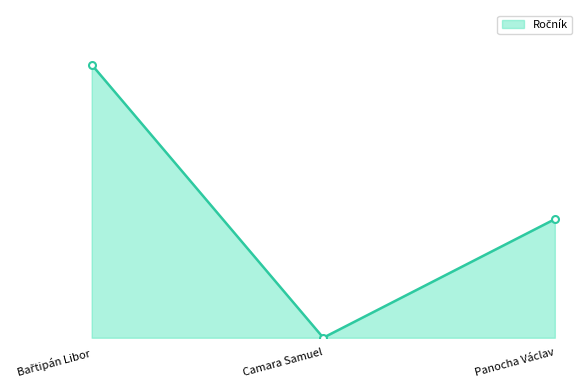

Which has a higher value, Panocha Václav or Bařtipán Libor?

Bařtipán Libor